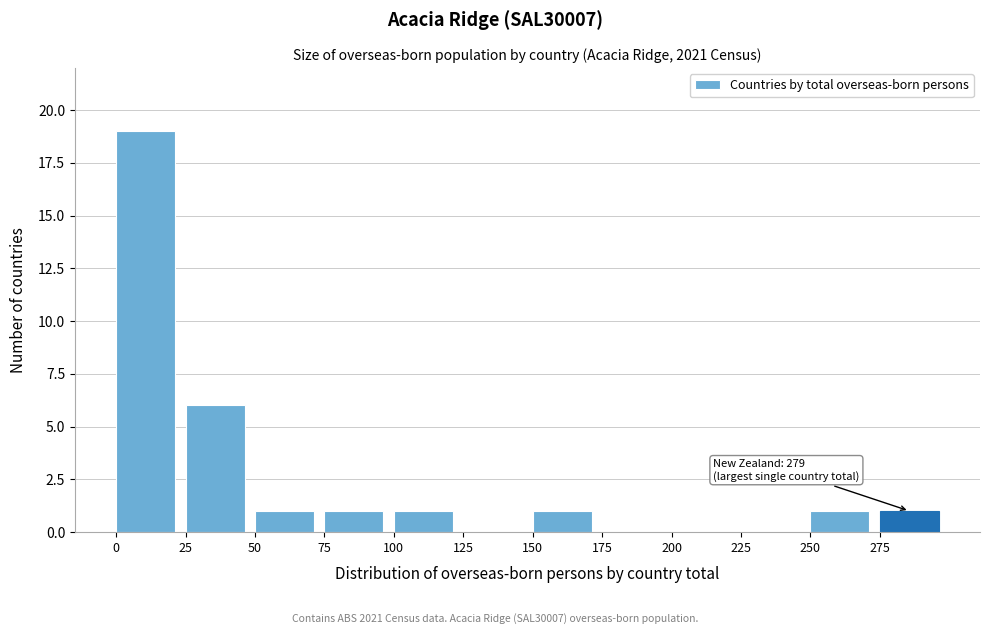

Over which range of the x-axis is the bar tallest?

0 to 25